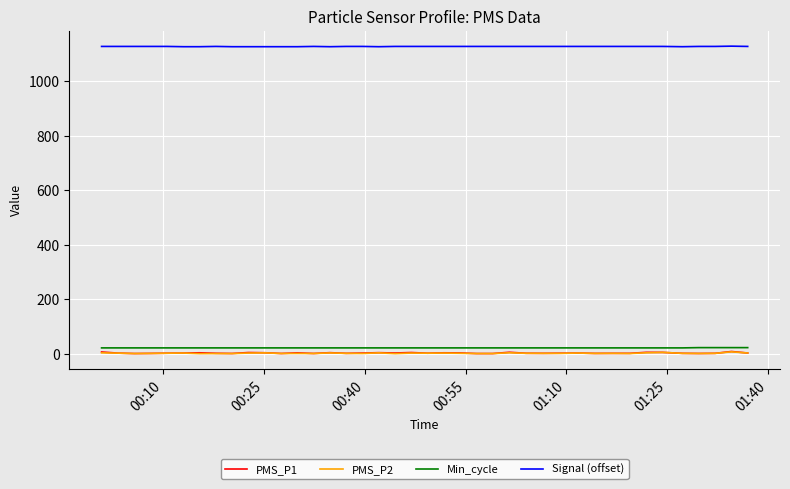

How many series are shown in this chart?

4